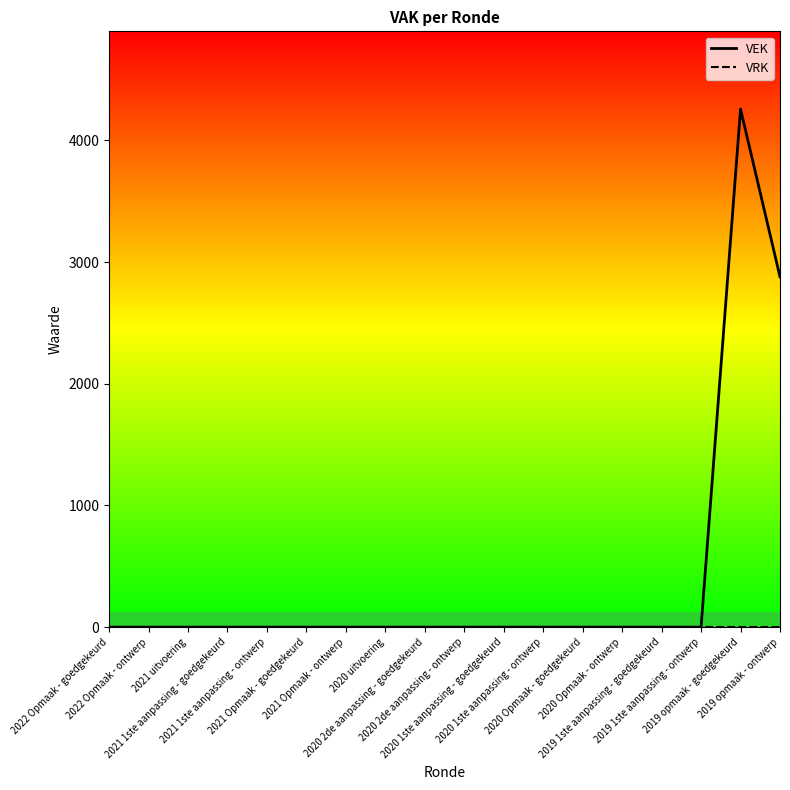

Is the value of VEK at 2020 1ste aanpassing - goedgekeurd greater than the value of VRK at 2021 1ste aanpassing - goedgekeurd?

No